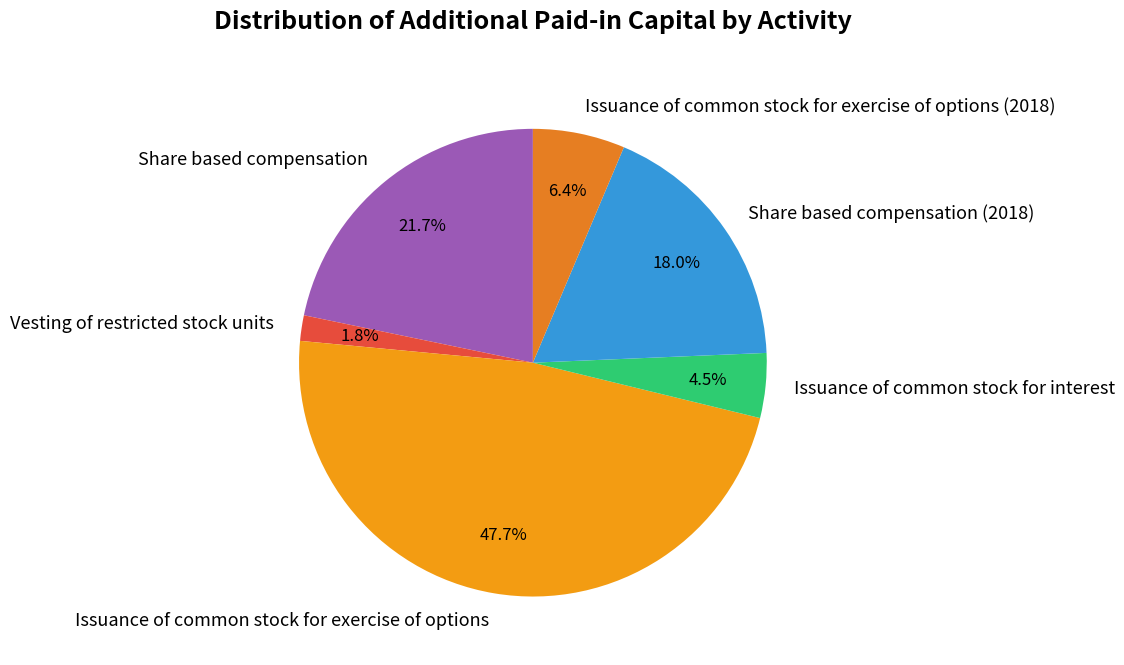

Count the number of slices in the pie.

6